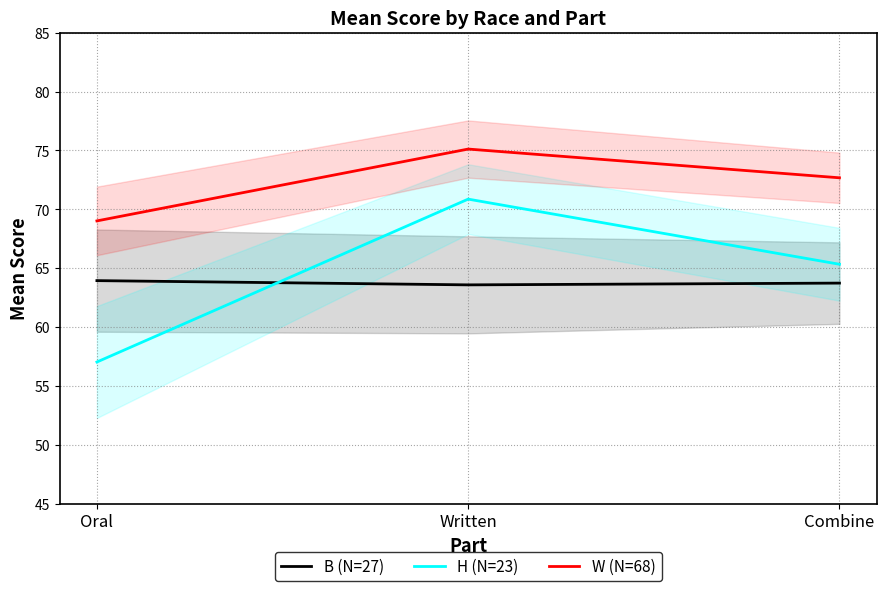

What is the label of the 2nd point from the right?

Written